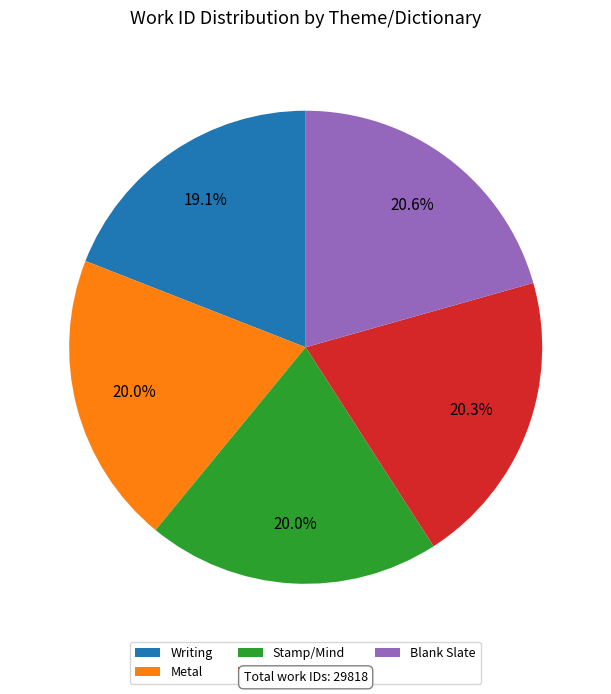

What is the total percentage of Stamp/Mind and Blank Slate?

40.6%